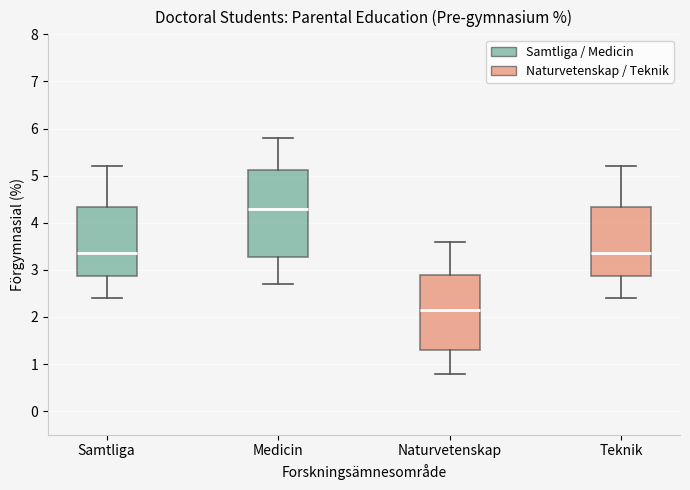

Which box's median line is the lowest?

Naturvetenskap